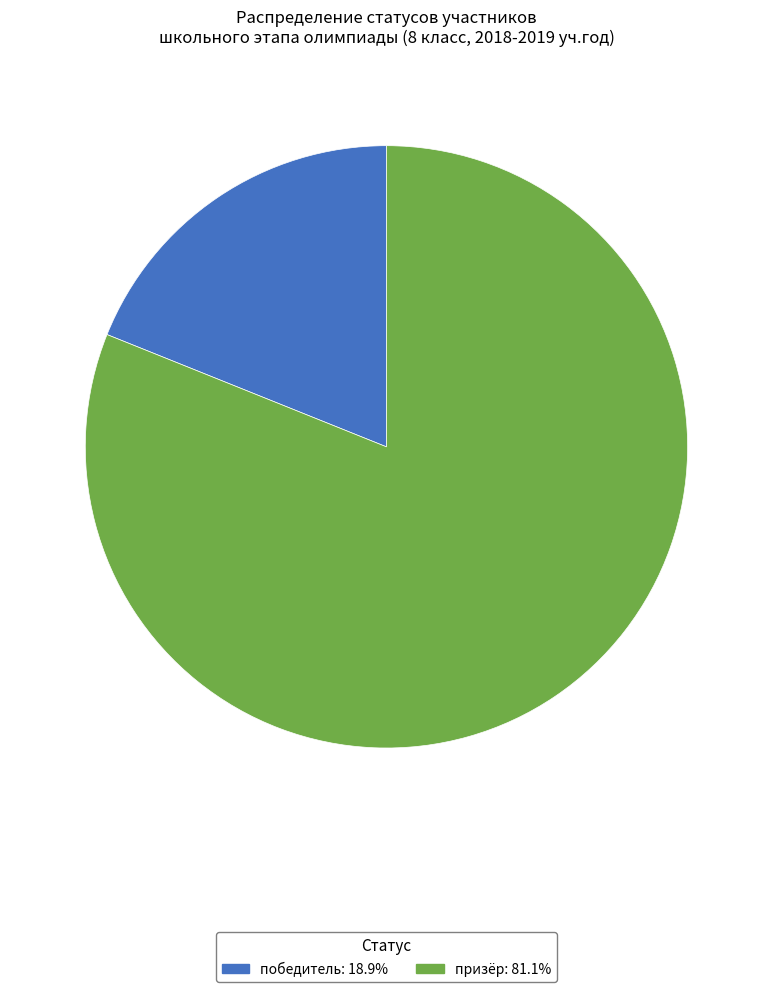

How many slices are in this pie chart?

2